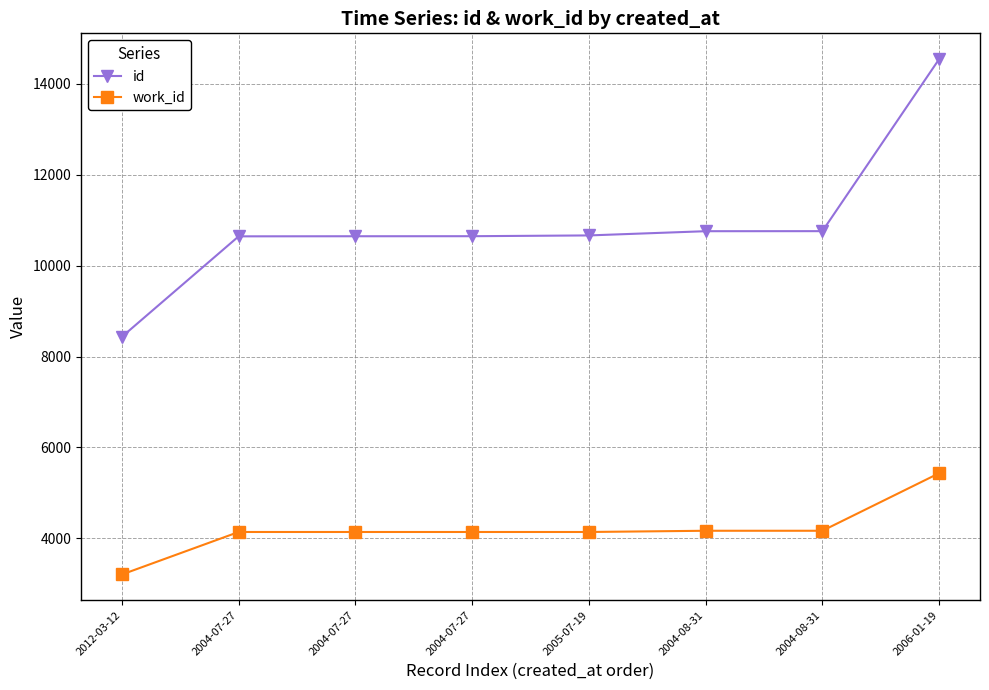

What is the value of the work_id point at the 4th from the left?

4141